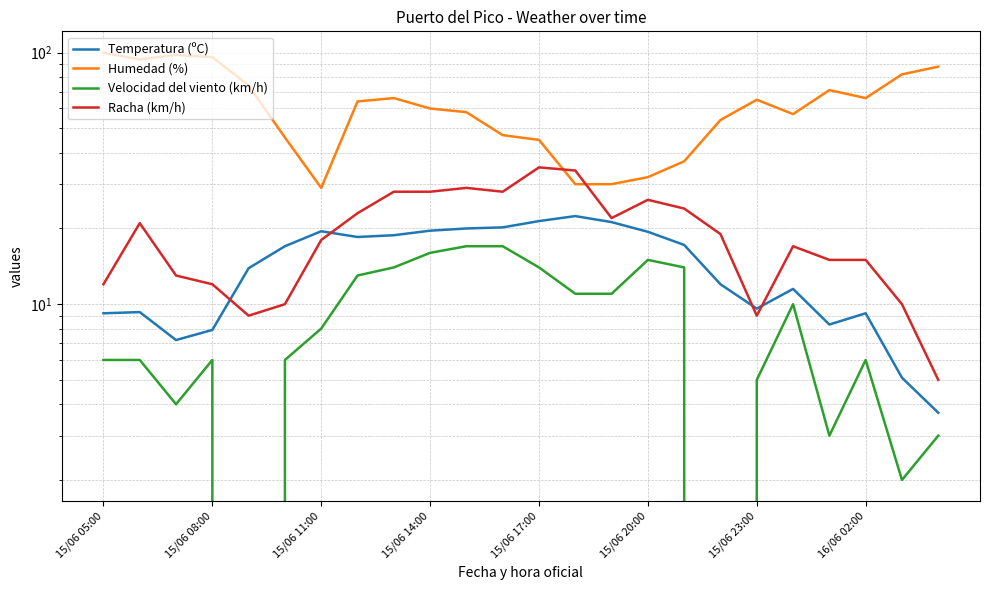

What is the difference between the highest and lowest values at 20?

68.0